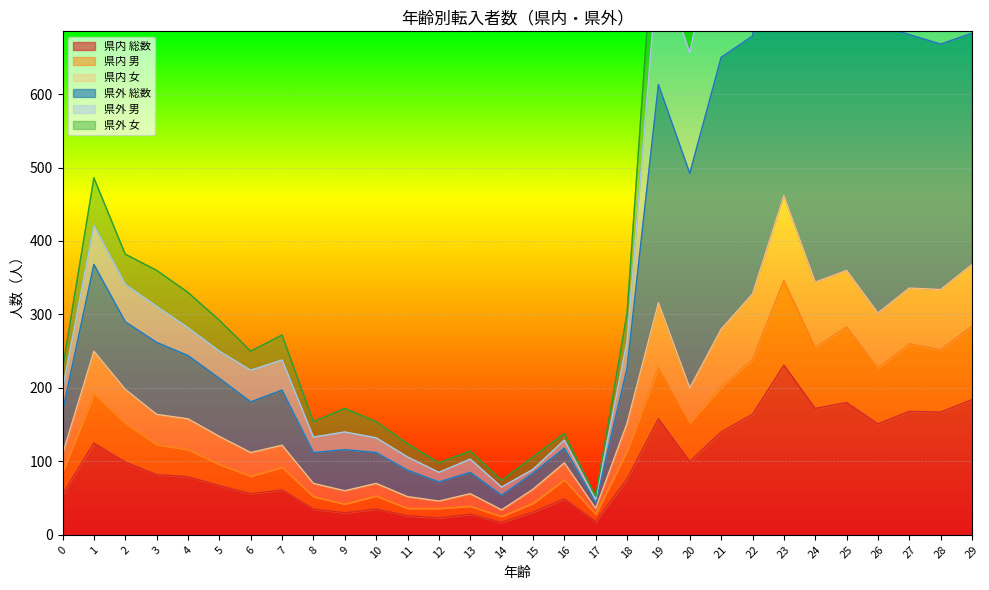

In 県内 男, how many points are lower than both neighbors (excluding endpoints)?

8